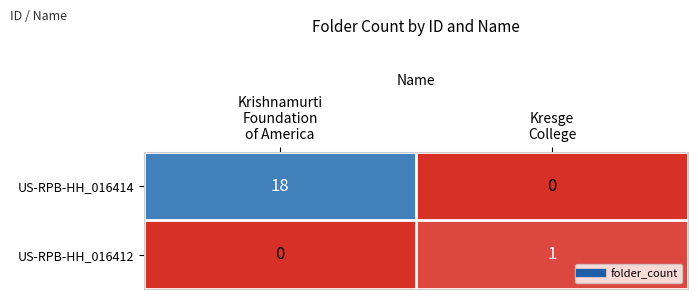

What is the difference between the maximum and minimum values in the US-RPB-HH_016414 series?

18